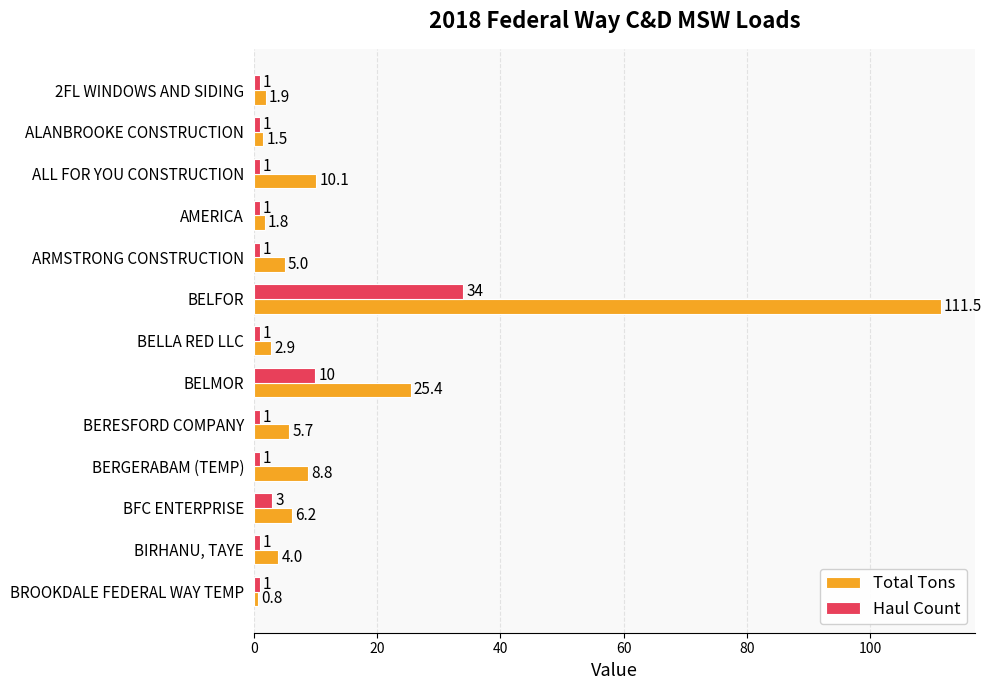

How many values in the Total Tons series are below 5?

6